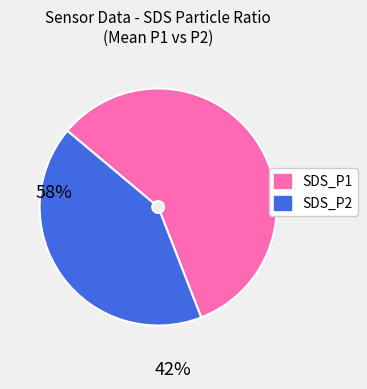

How many segments does this pie chart have?

2